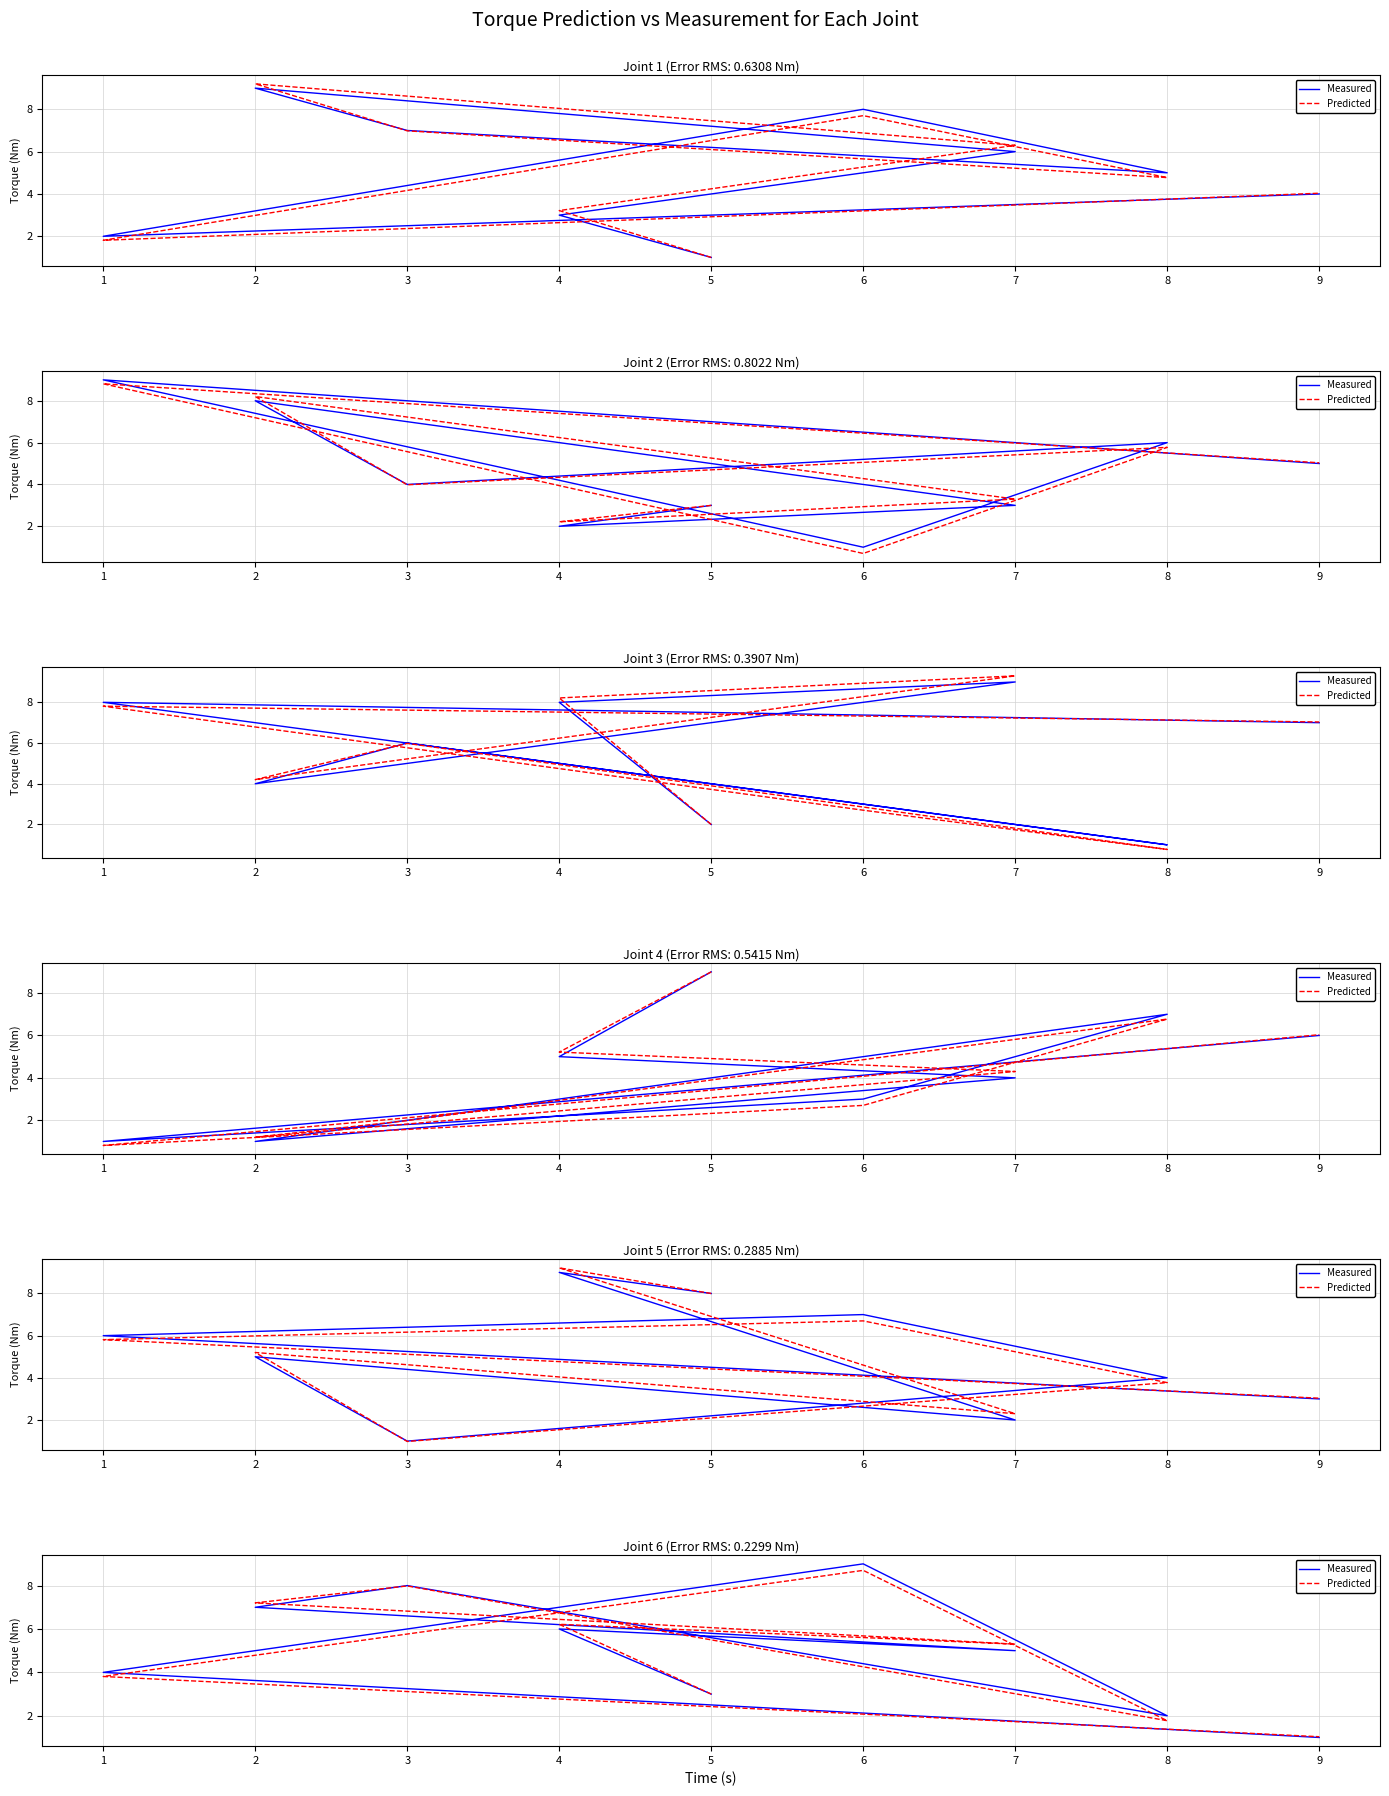

The Measured series shows 2.3 at 6. True or false?

False